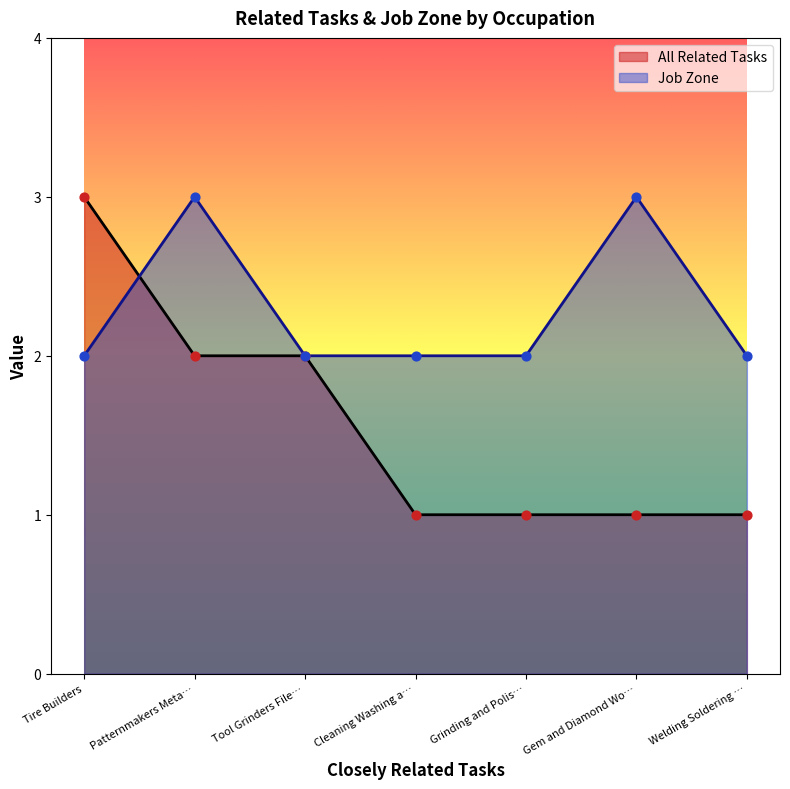

Which series has the largest total across all categories?

Job Zone